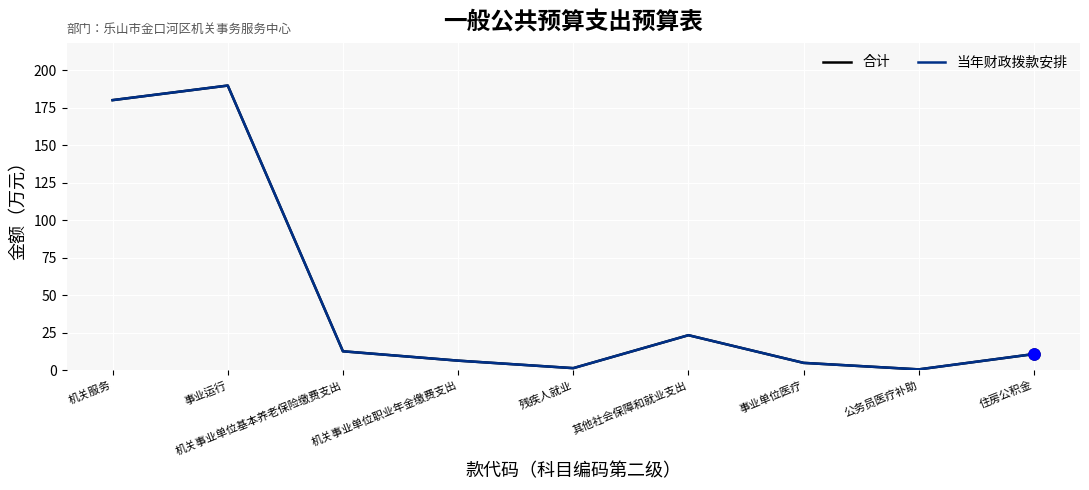

Between 事业运行 and 残疾人就业, which series saw the biggest shift?

合计